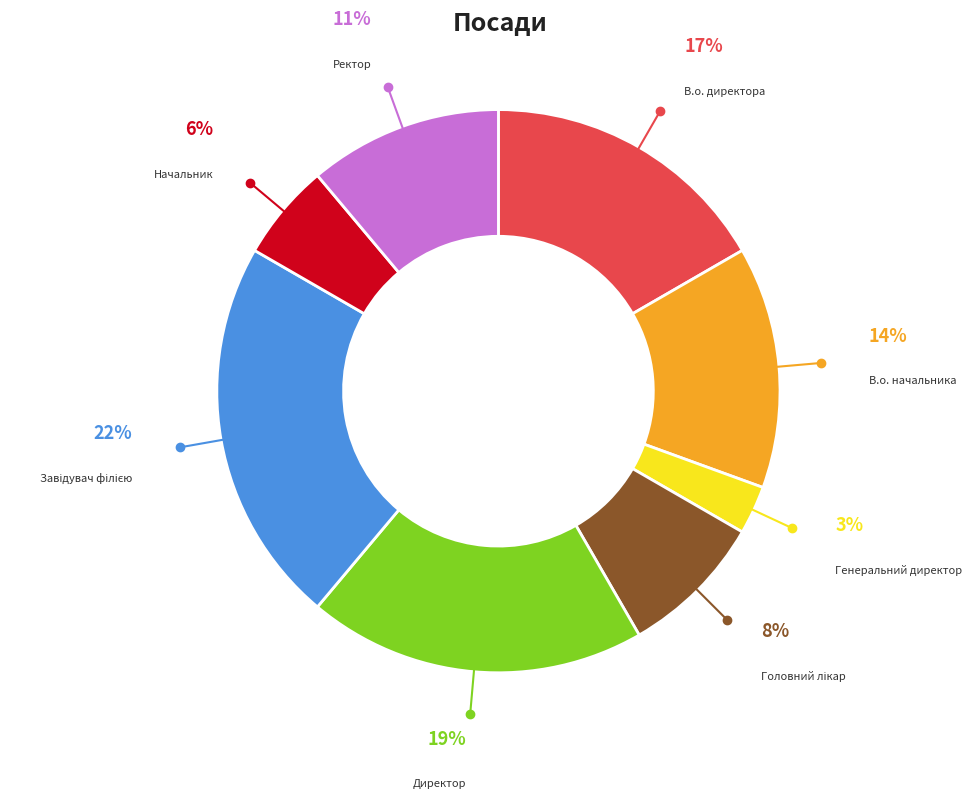

True or false: Начальник accounts for 6% of the total.

True